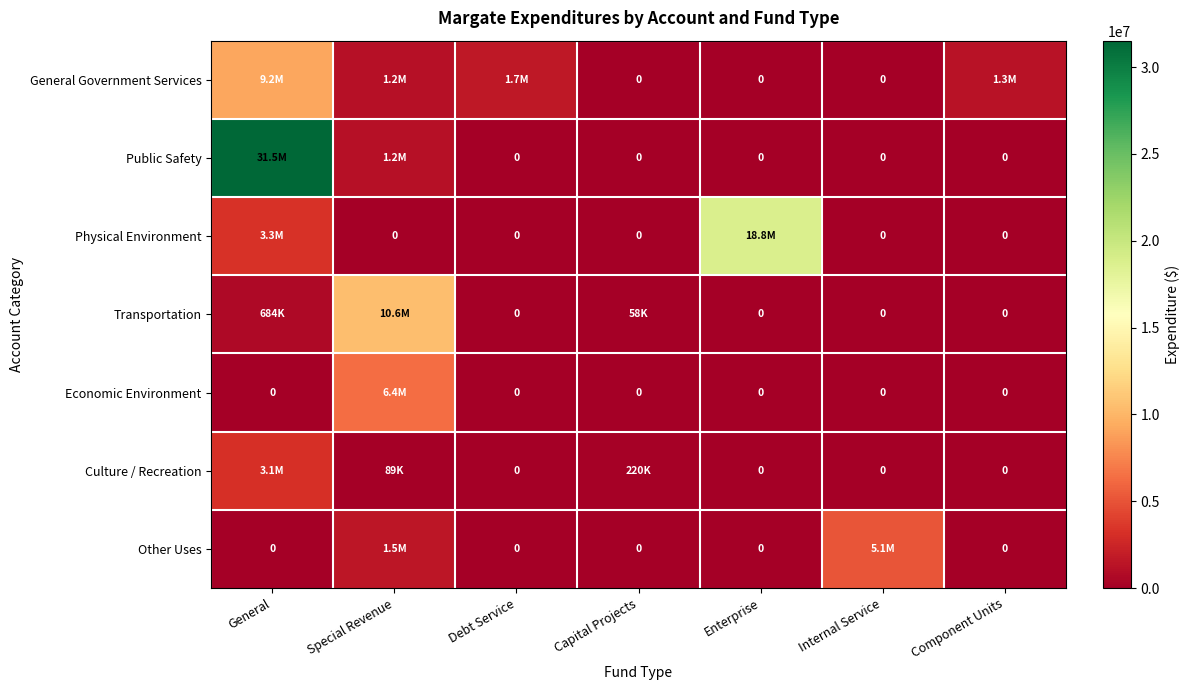

What is the difference between the maximum and minimum values in the Other Uses series?

5141942